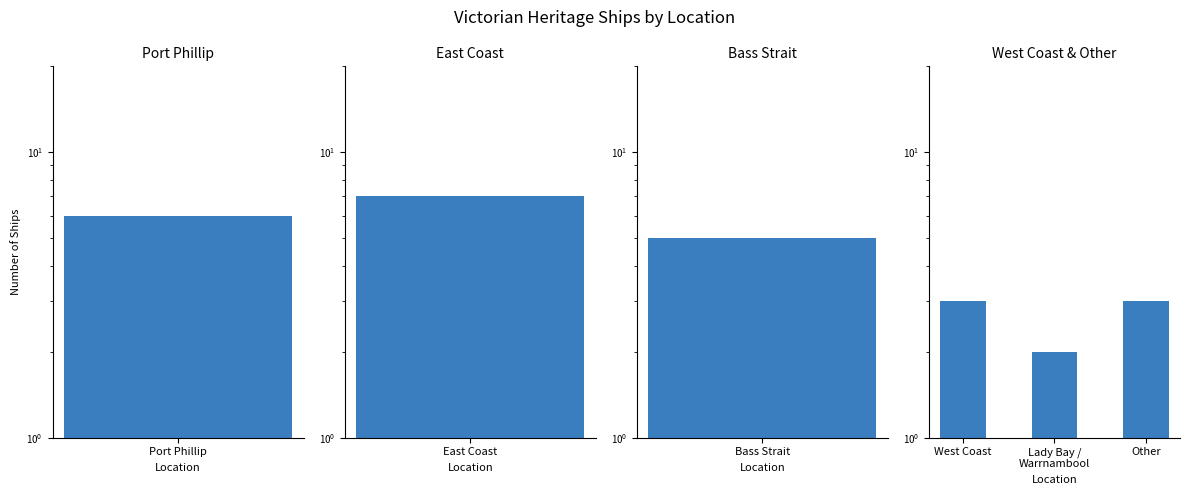

True or false: the data shows 2 at Lady Bay / Warrnambool.

True